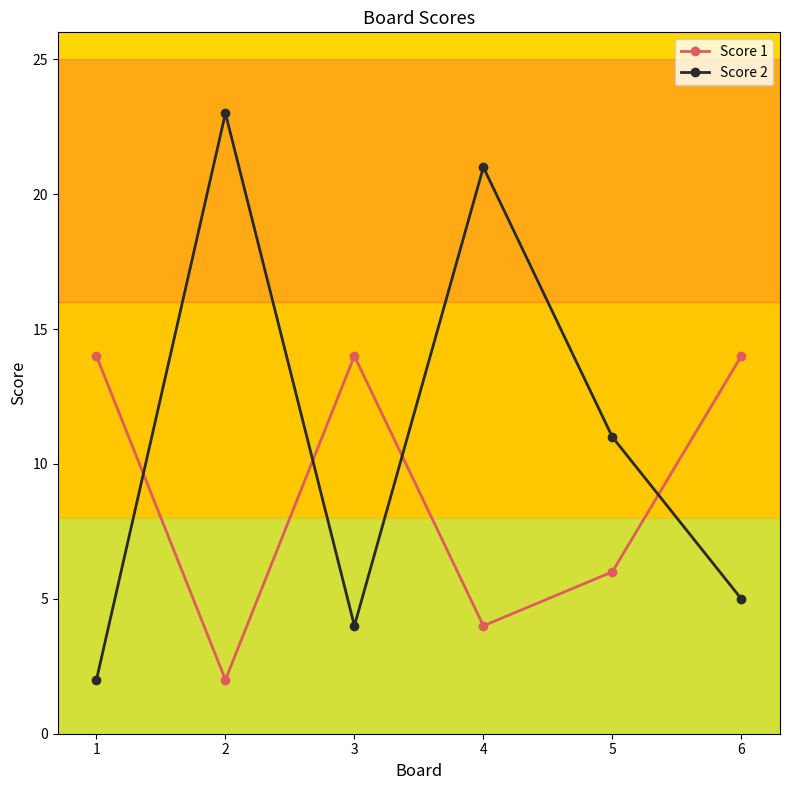

What is the value of the Score 1 point at the 6th from the left?

14